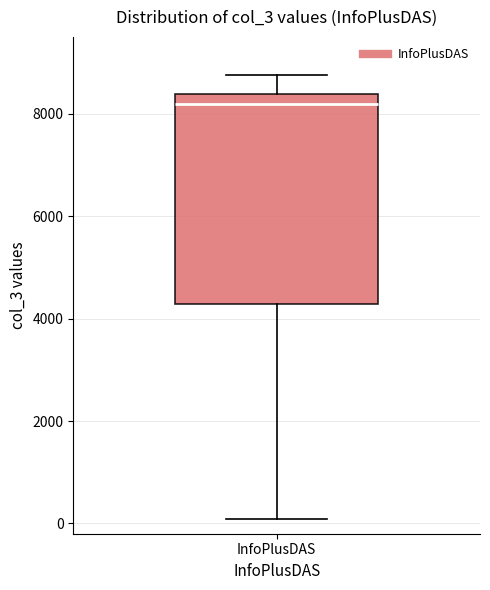

Where does the upper whisker of the box for InfoPlusDAS end on the y-axis? The values are not printed on the chart, so give them approximately, as read against the axis.

8800